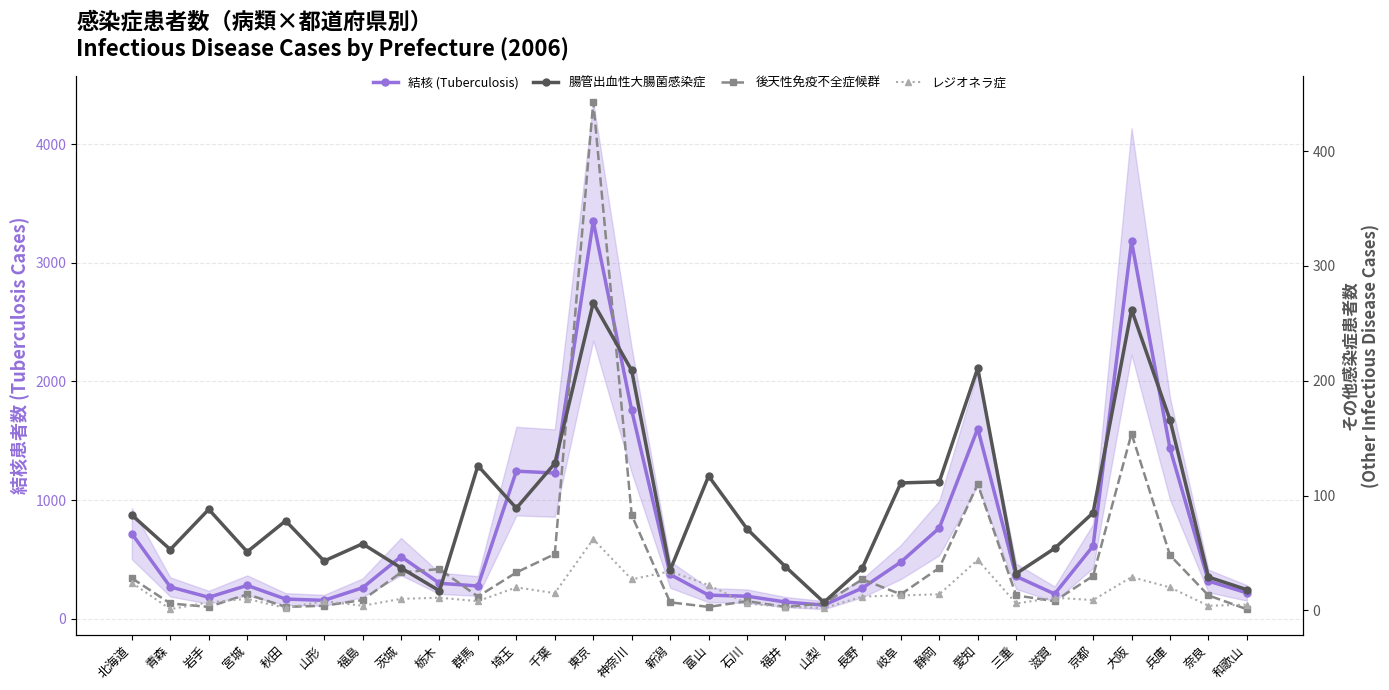

Reading left to right, what are all the values shown in this chart?

結核 (Tuberculosis): 北海道=717	青森=268	岩手=181	宮城=281	秋田=166	山形=155	福島=261	茨城=524	栃木=299	群馬=276	埼玉=1244	千葉=1228	東京=3351	神奈川=1757	新潟=373	富山=199	石川=190	福井=141	山梨=115	長野=259	岐阜=478	静岡=765	愛知=1603	三重=357	滋賀=209	京都=613	大阪=3180	兵庫=1435	奈良=318	和歌山=218
腸管出血性大腸菌感染症: 北海道=83	青森=53	岩手=88	宮城=51	秋田=78	山形=43	福島=58	茨城=37	栃木=17	群馬=126	埼玉=89	千葉=128	東京=268	神奈川=209	新潟=35	富山=117	石川=71	福井=38	山梨=7	長野=37	岐阜=111	静岡=112	愛知=211	三重=32	滋賀=54	京都=85	大阪=262	兵庫=166	奈良=29	和歌山=18
後天性免疫不全症候群: 北海道=28	青森=6	岩手=3	宮城=14	秋田=3	山形=4	福島=9	茨城=33	栃木=36	群馬=12	埼玉=33	千葉=49	東京=443	神奈川=83	新潟=7	富山=3	石川=8	福井=3	山梨=6	長野=27	岐阜=14	静岡=37	愛知=110	三重=13	滋賀=8	京都=30	大阪=154	兵庫=48	奈良=13	和歌山=1
レジオネラ症: 北海道=24	青森=1	岩手=7	宮城=10	秋田=2	山形=8	福島=4	茨城=10	栃木=11	群馬=8	埼玉=20	千葉=15	東京=62	神奈川=27	新潟=34	富山=22	石川=6	福井=3	山梨=2	長野=12	岐阜=13	静岡=14	愛知=44	三重=6	滋賀=11	京都=9	大阪=29	兵庫=20	奈良=4	和歌山=5